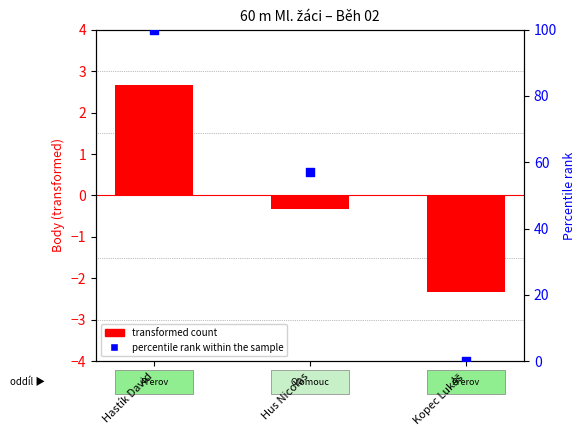

What is the total value across all series at Kopec Lukáš?

-2.2